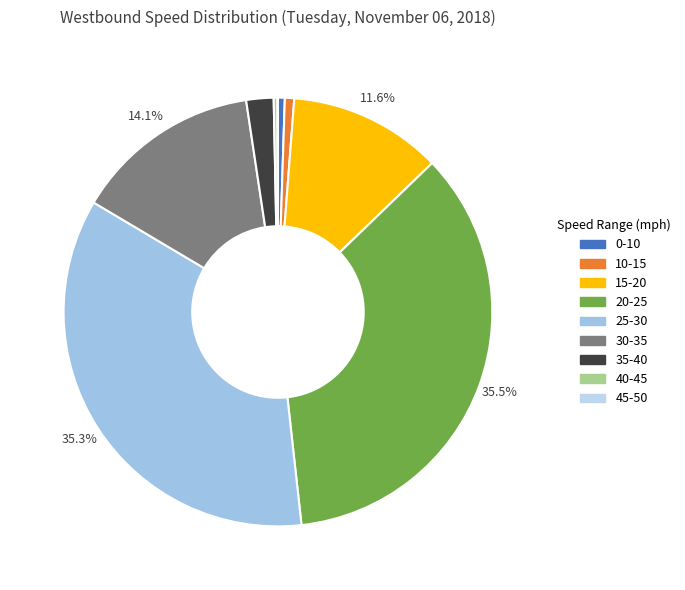

To the nearest percent, what is the combined percentage of 20-25 and 10-15?

36%